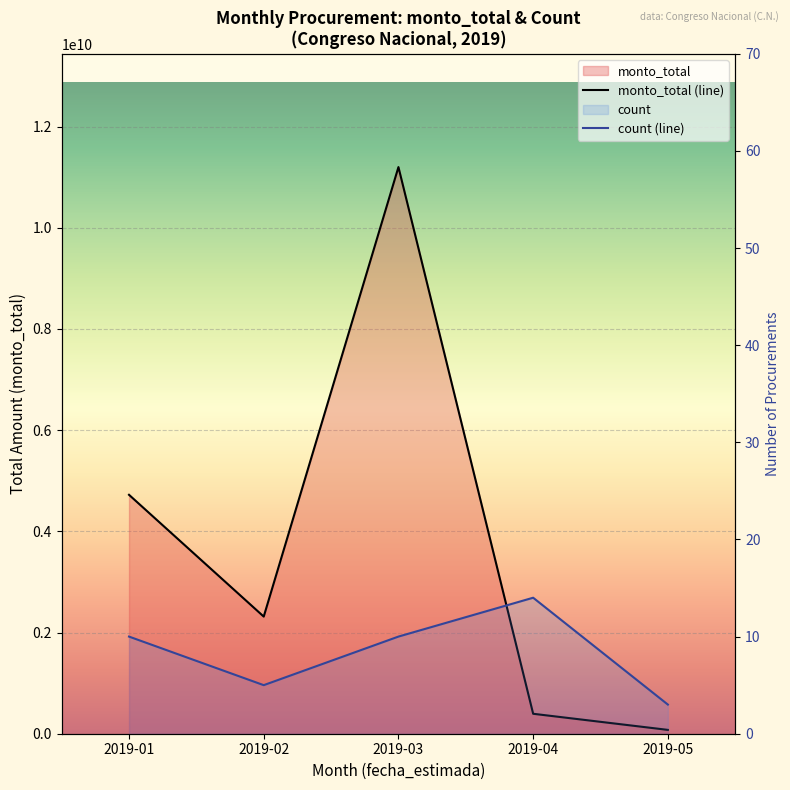

What is the sum of all monto_total (line) values?

18708946414